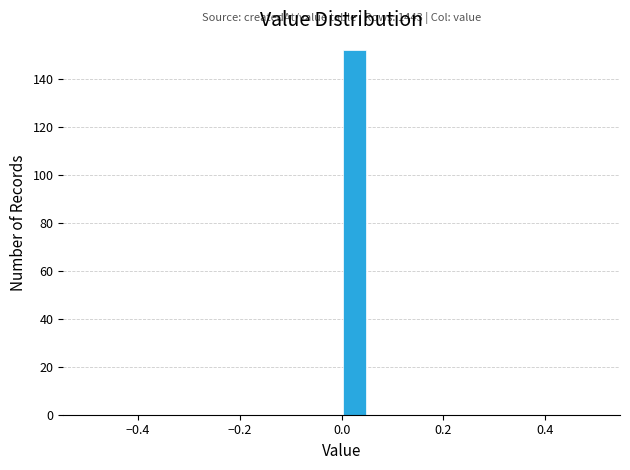

Around what value on the x-axis is the tallest bar? Give the approximate position of its centre, as read against the axis.

0.02